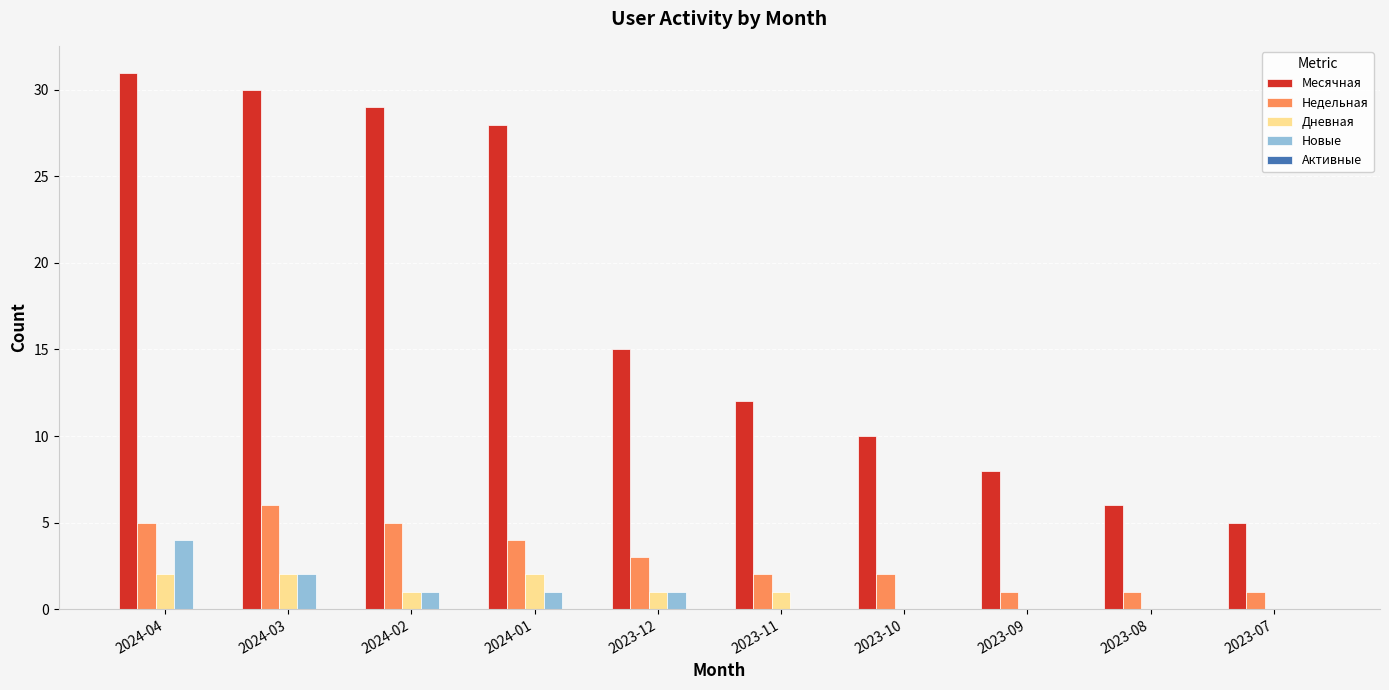

Is the value of Новые at 2024-01 greater than the value of Дневная at 2024-03?

No